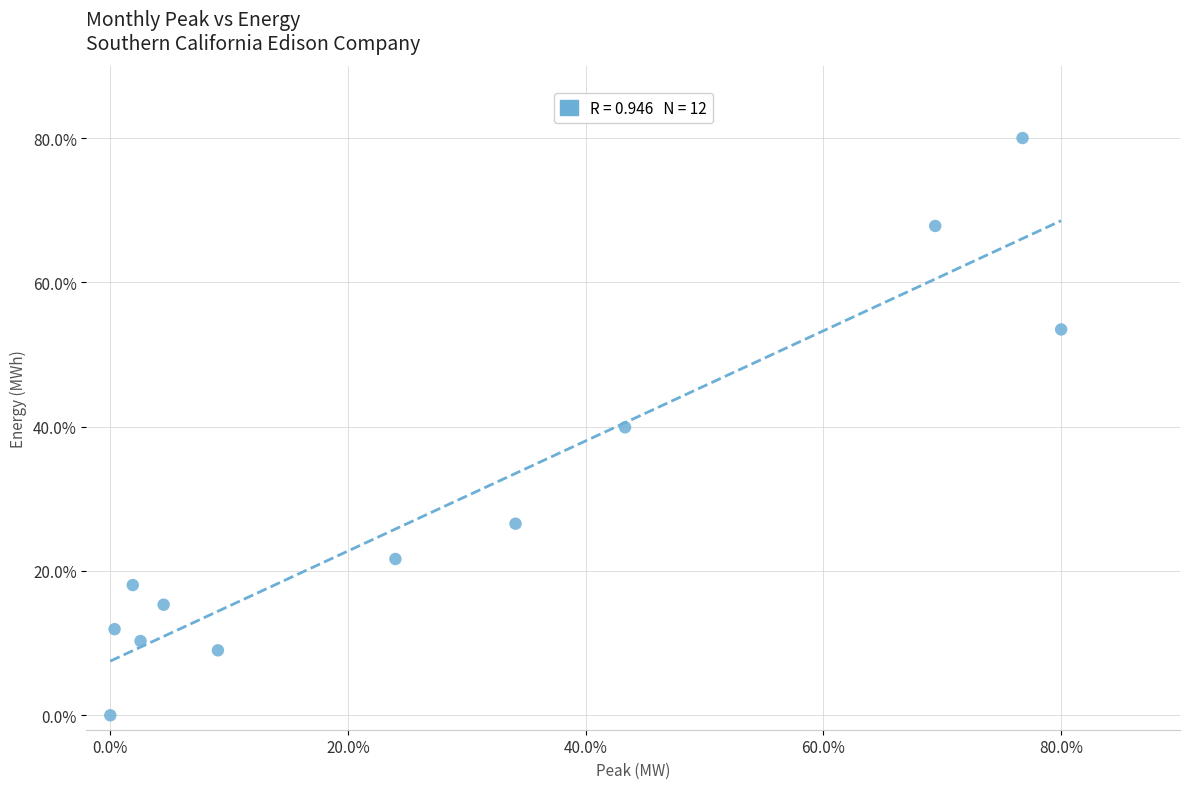

What is the range of Y values (max minus min)?

80.0